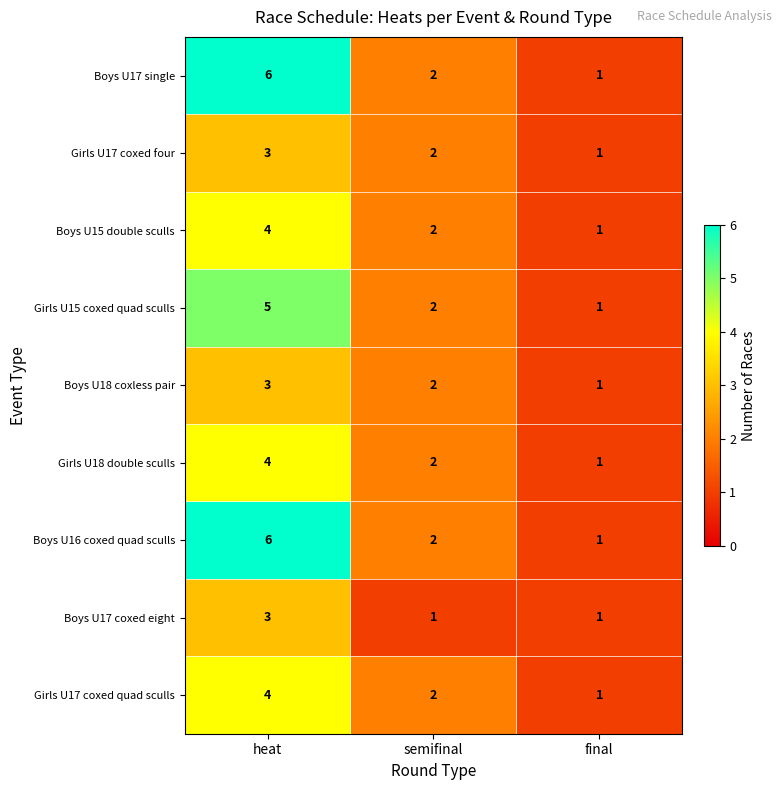

What is the sum of all Girls U17 coxed four values?

6